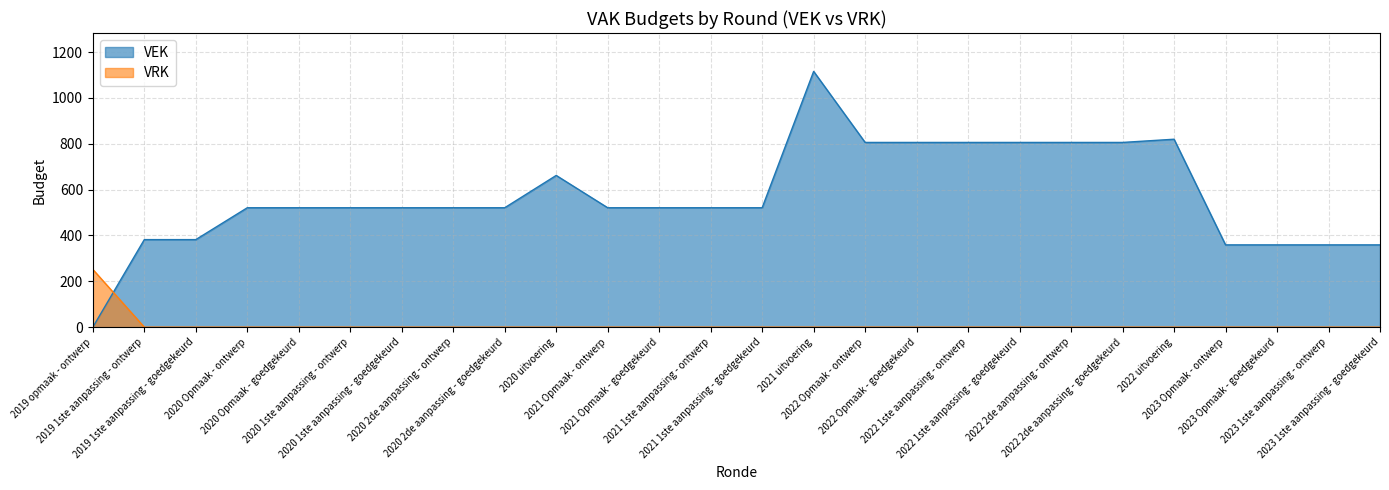

Reading left to right, list all the values displayed in this chart.

VEK: 0	382	382	521	521	521	521	521	521	662	521	521	521	521	1116	806	806	806	806	806	806	820	359	359	359	359
VRK: 252	0	0	0	0	0	0	0	0	0	0	0	0	0	0	0	0	0	0	0	0	0	0	0	0	0